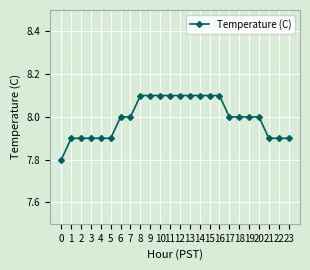

Reading left to right, what are all the values shown in this chart?

7.8	7.9	7.9	7.9	7.9	7.9	8.0	8.0	8.1	8.1	8.1	8.1	8.1	8.1	8.1	8.1	8.1	8.0	8.0	8.0	8.0	7.9	7.9	7.9